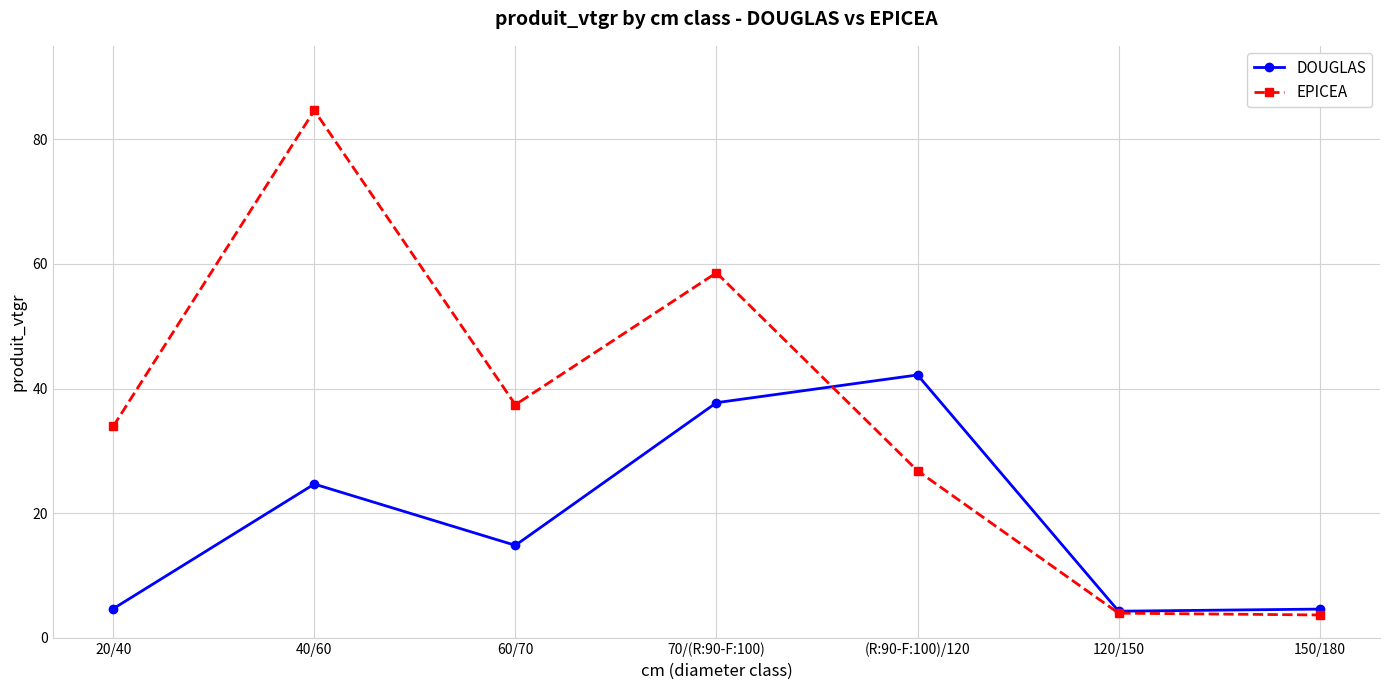

What is the spread (max minus min) of values at 60/70?

22.6